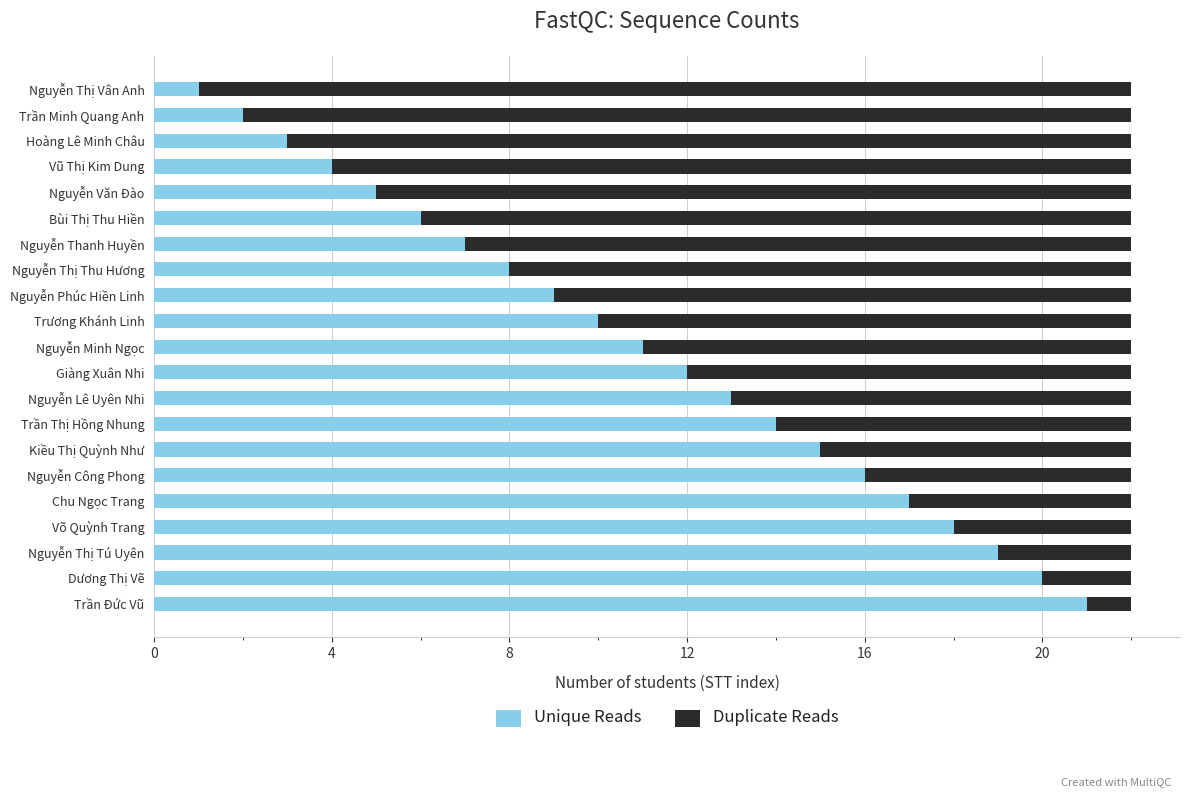

What is the sum of all Unique Reads values?

231